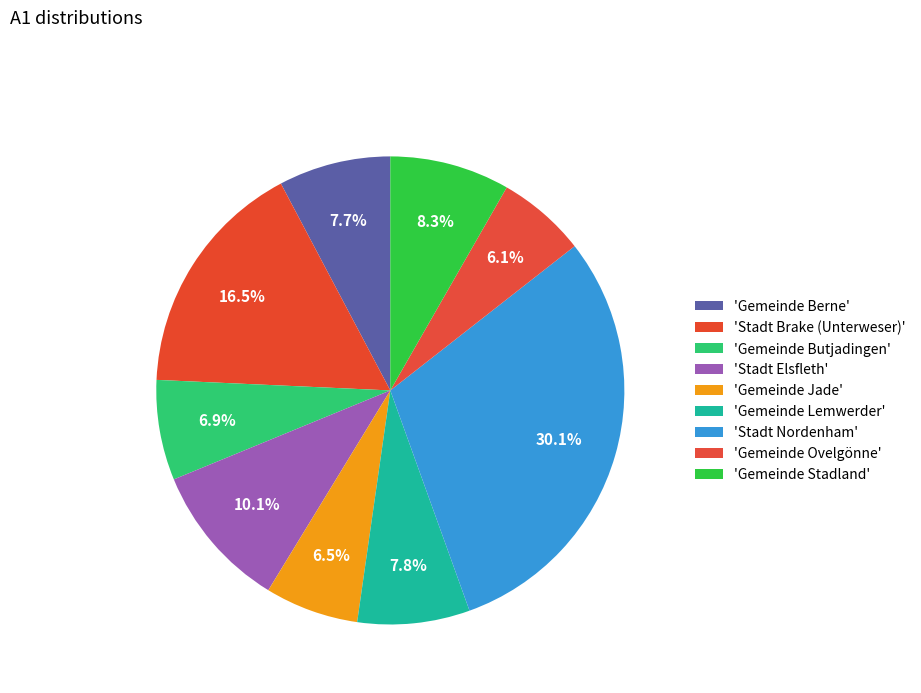

What is the largest slice in the pie chart?

Stadt Nordenham